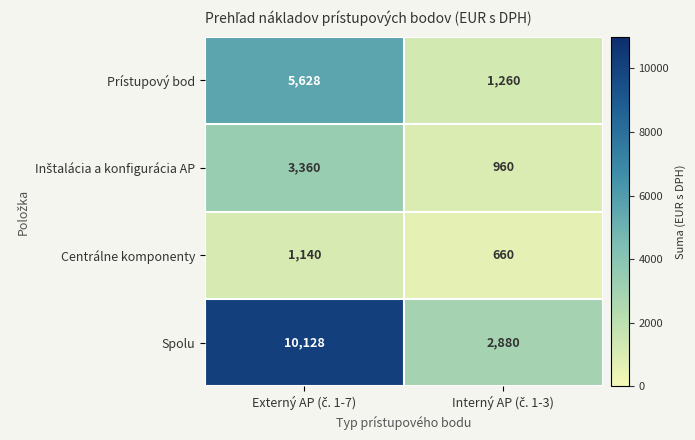

What is the sum of all Spolu values?

13008